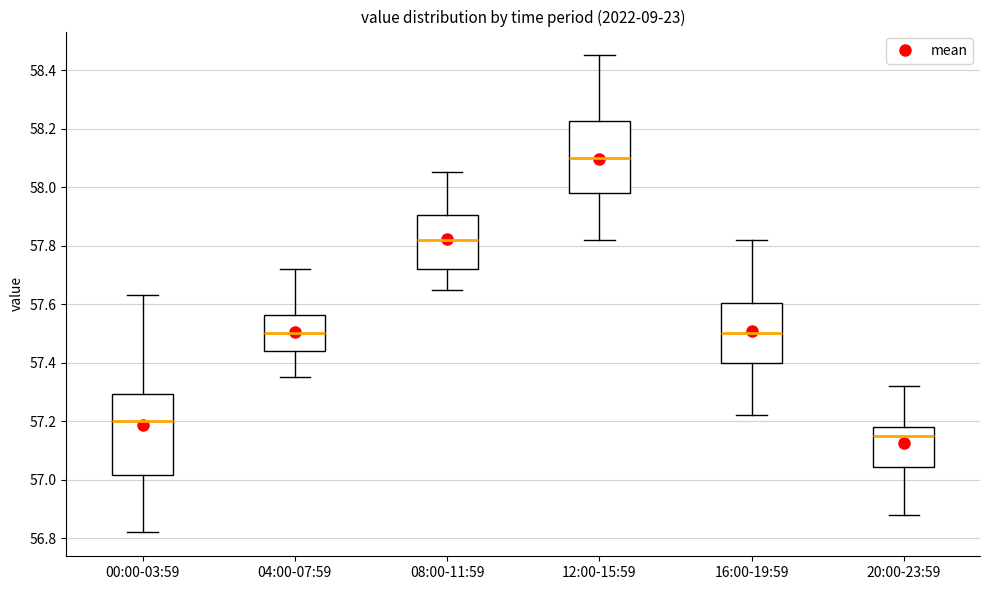

Reading left to right, transcribe this box plot: for each box, give where its median line is, the range the box spans, and where its two whiskers end, as read against the y-axis. The values are not printed on the chart, so give them approximately, as read against the axis.

00:00-03:59: median 57.20, box 57.02 to 57.30, whiskers 56.82 to 57.64
04:00-07:59: median 57.50, box 57.44 to 57.56, whiskers 57.36 to 57.72
08:00-11:59: median 57.82, box 57.72 to 57.90, whiskers 57.66 to 58.06
12:00-15:59: median 58.10, box 57.98 to 58.22, whiskers 57.82 to 58.46
16:00-19:59: median 57.50, box 57.40 to 57.60, whiskers 57.22 to 57.82
20:00-23:59: median 57.16, box 57.04 to 57.18, whiskers 56.88 to 57.32